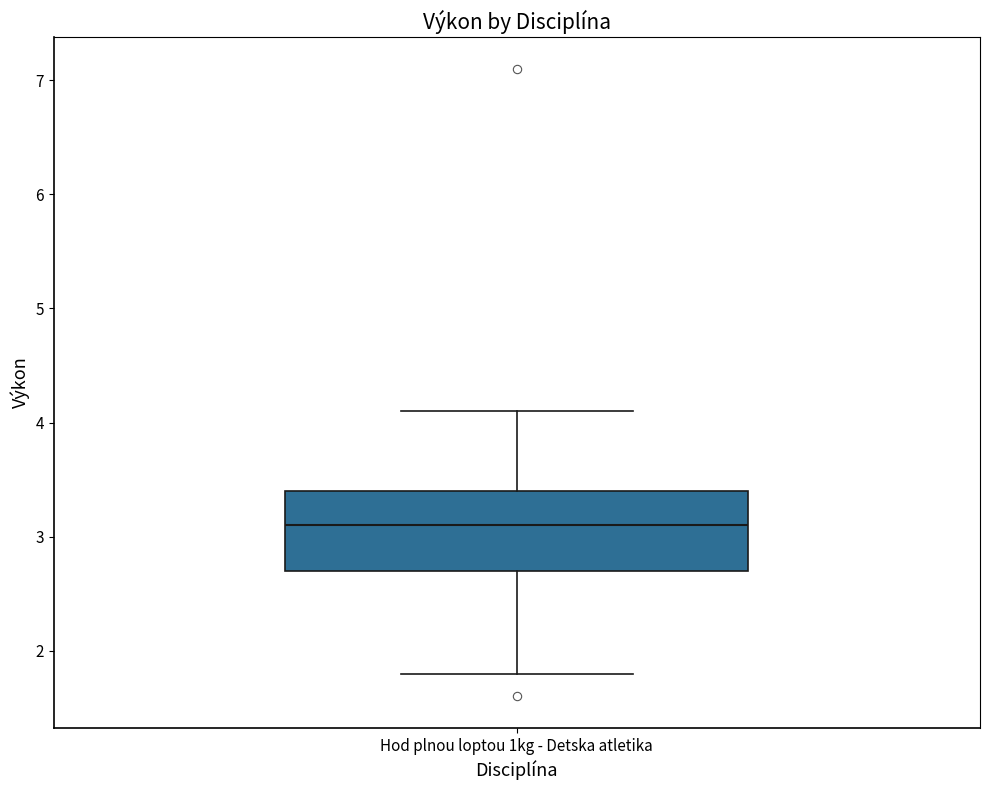

Read this box plot against the y-axis: the position of the median line, the range covered by the box, and the ends of both whiskers. The values are not printed on the chart, so give them approximately, as read against the axis.

median 3.1, box 2.7 to 3.4, whiskers 1.8 to 4.1